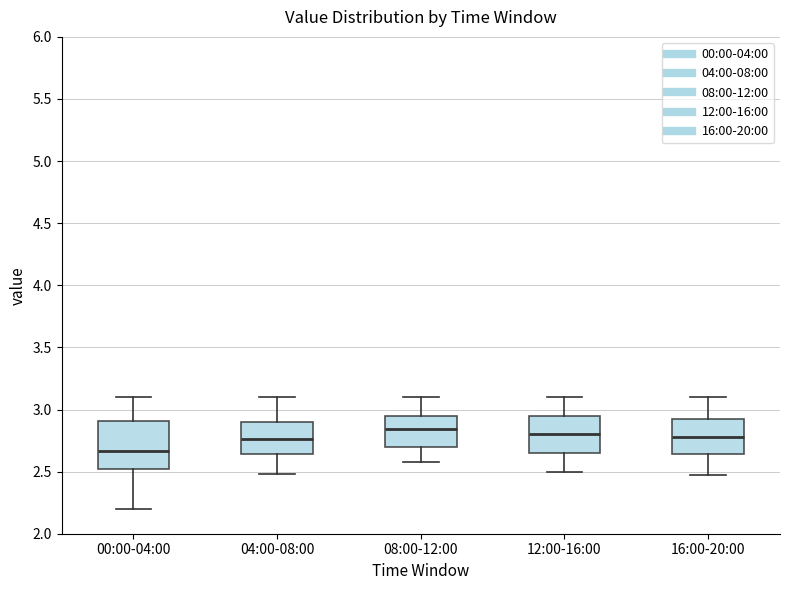

Which box is the tallest, from its lower edge to its upper edge?

00:00-04:00